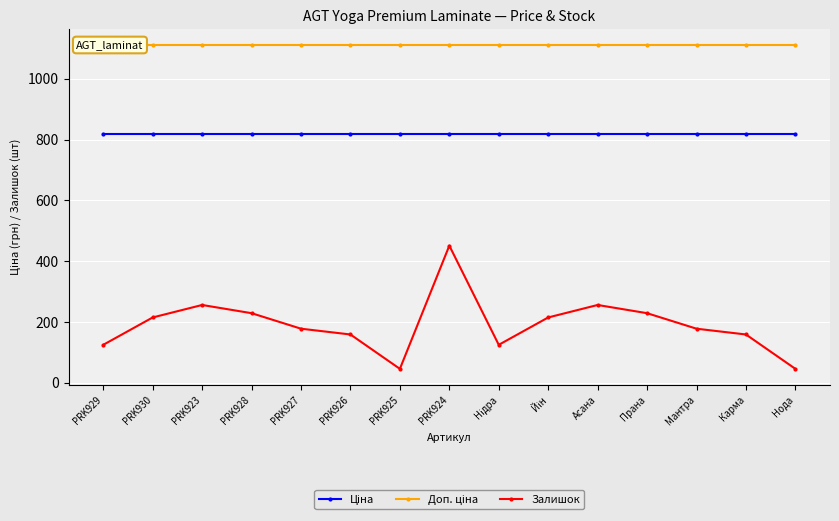

What is the difference between the second highest and minimum values in the Залишок series?

210.0